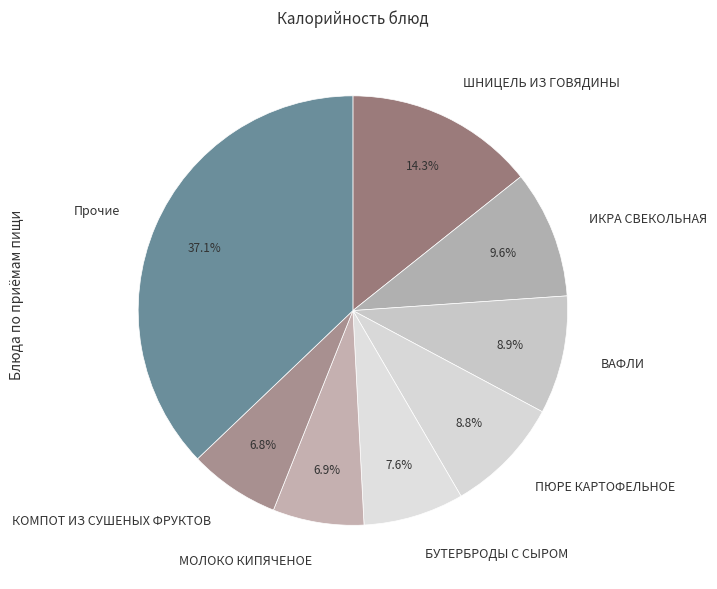

Which has a higher value, ВАФЛИ or КОМПОТ ИЗ СУШЕНЫХ ФРУКТОВ?

ВАФЛИ